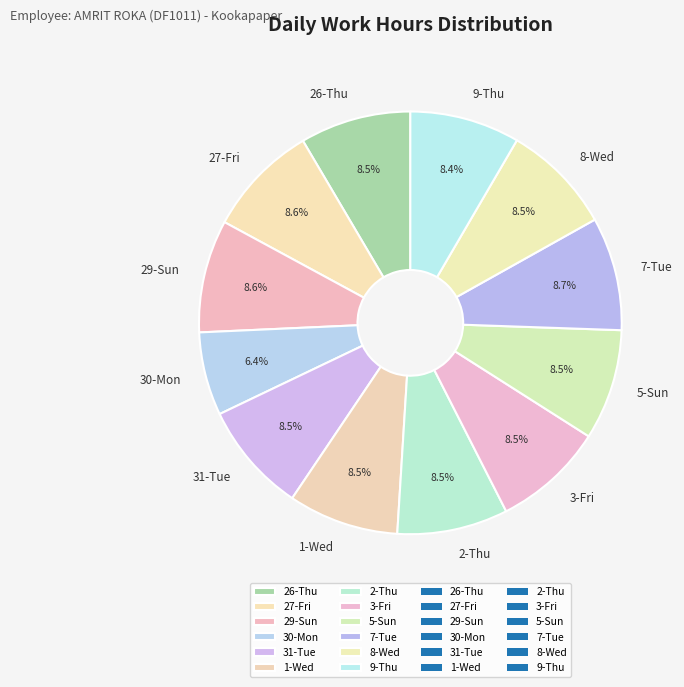

Does any single category account for the majority?

No